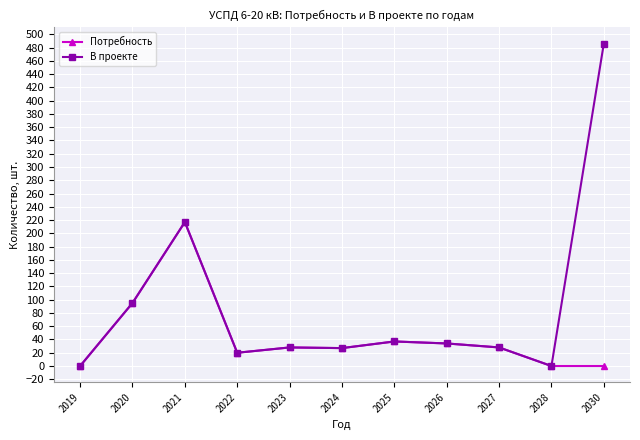

What is the difference between the Потребность values at 2023 and 2020?

67